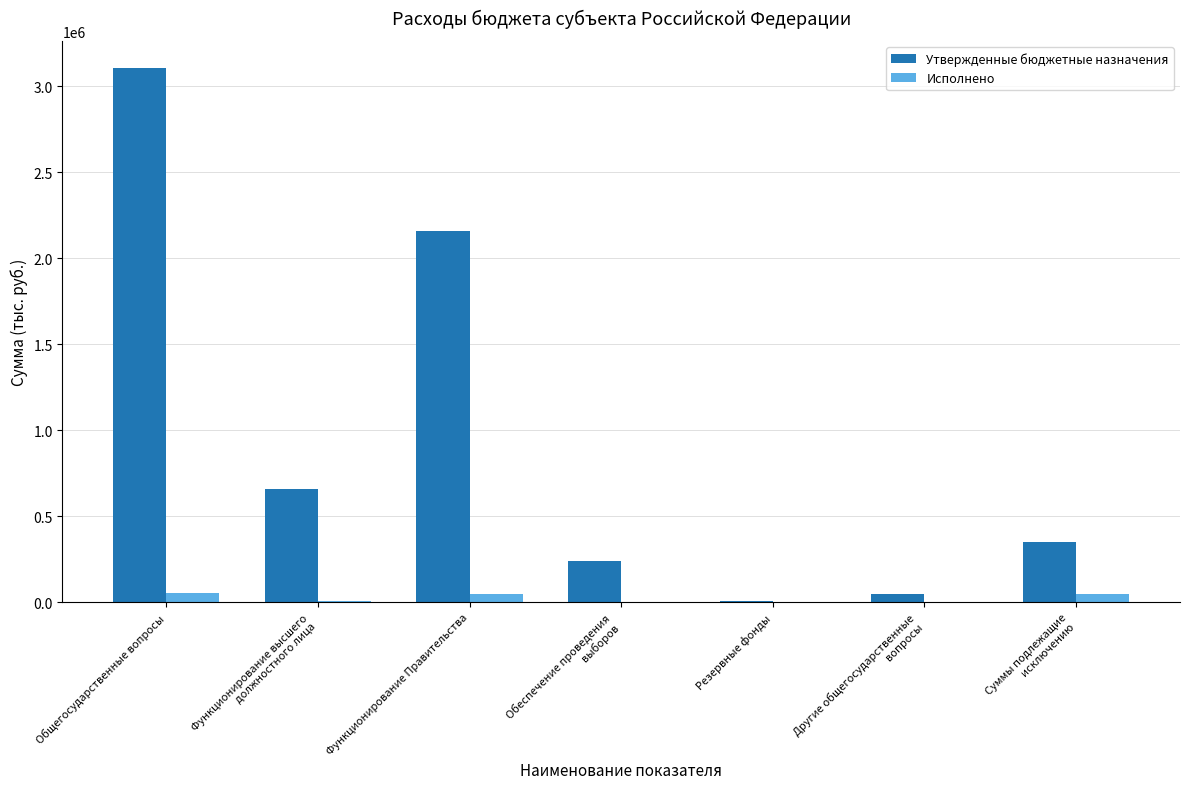

What is the maximum value shown in the chart?

3107200.0